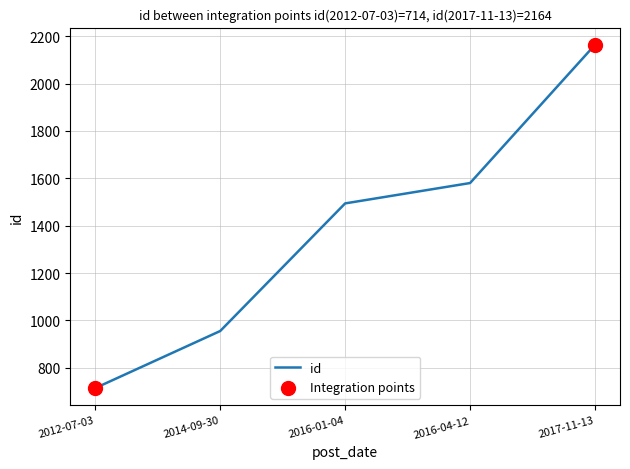

What is the change in value from 2012-07-03 to 2016-04-12?

+866